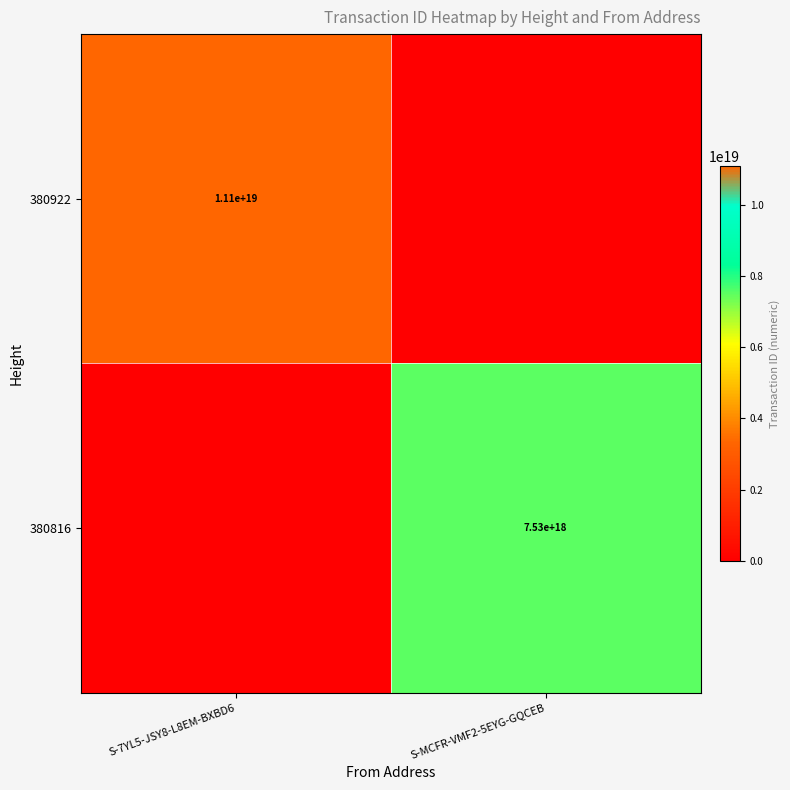

The 380816 series shows 5201305469773068288 at S-MCFR-VMF2-5EYG-GQCEB. True or false?

False